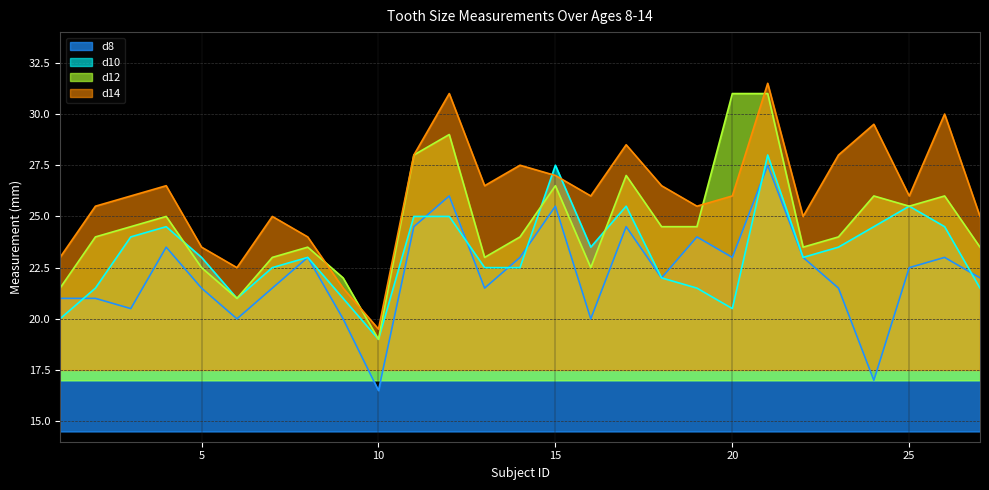

What is the difference between the highest and lowest values at 8?

1.0